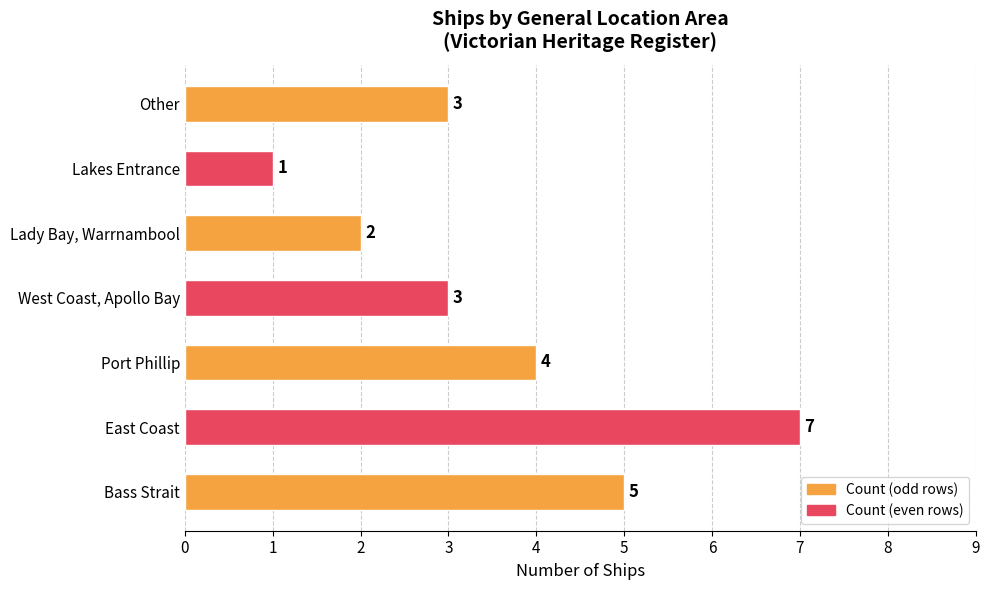

Does the chart contain stacked bars?

No